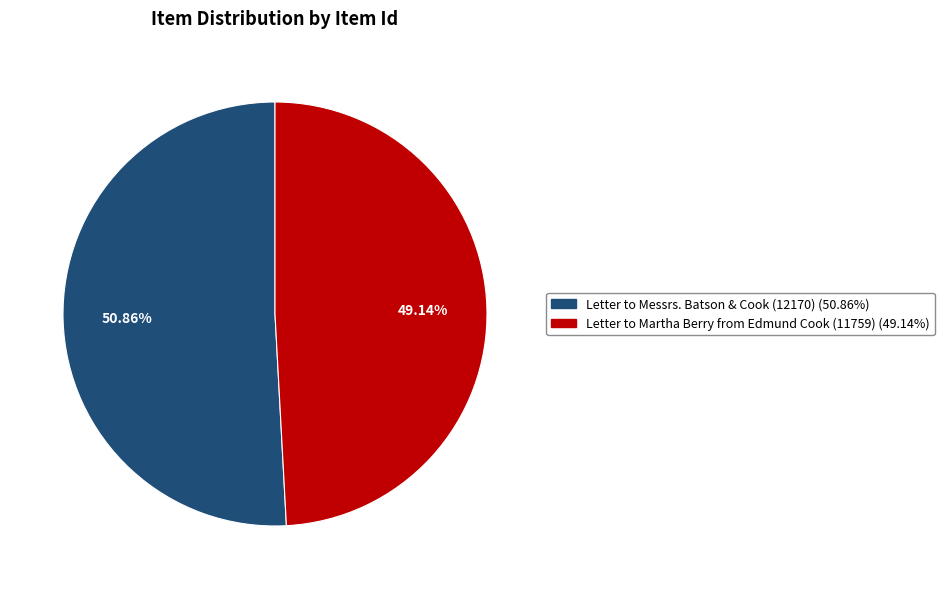

To the nearest percent, what is the difference between the largest and smallest slice percentages?

2%